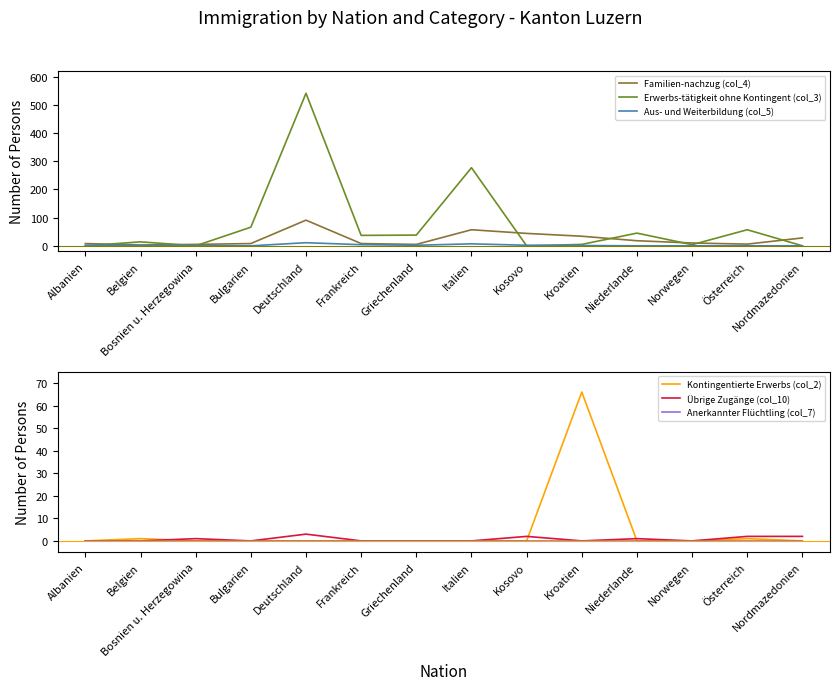

What is the label of the 6th point from the left?

Frankreich